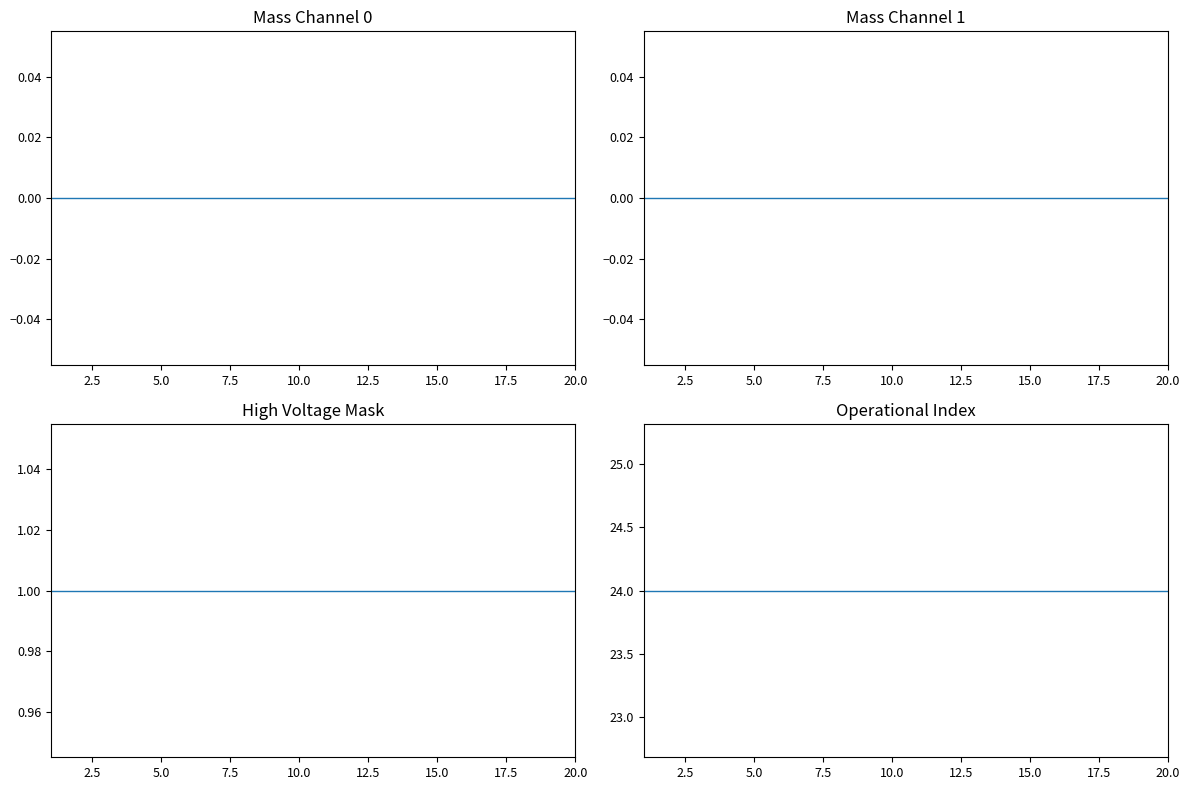

Which series has the largest range (max minus min)?

Mass Channel 0